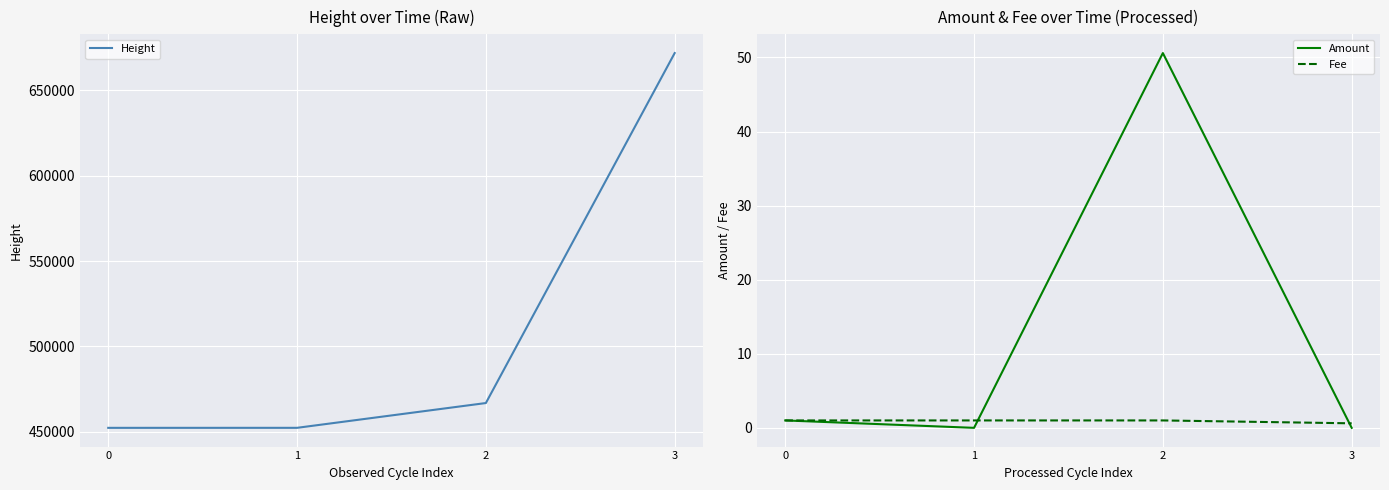

What is the sum of the Amount values at 2 and 0?

51.6